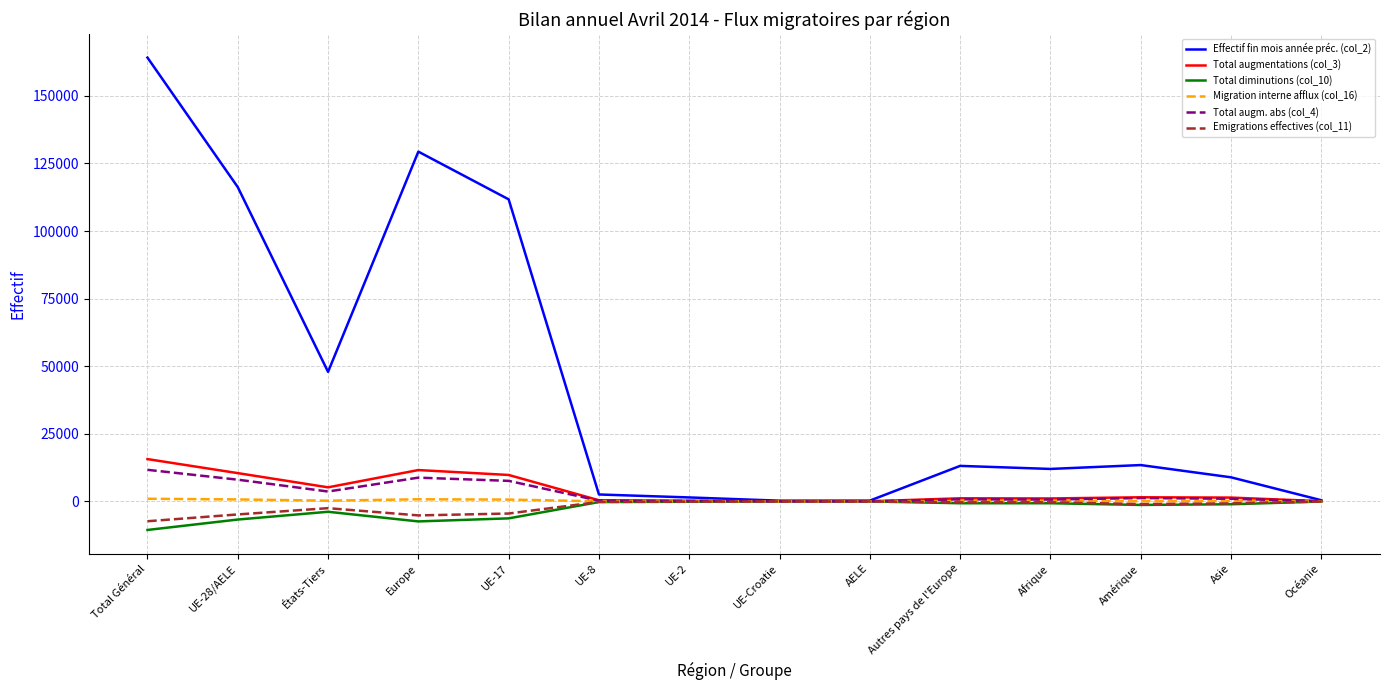

What is the total value across all series at Asie?

9512